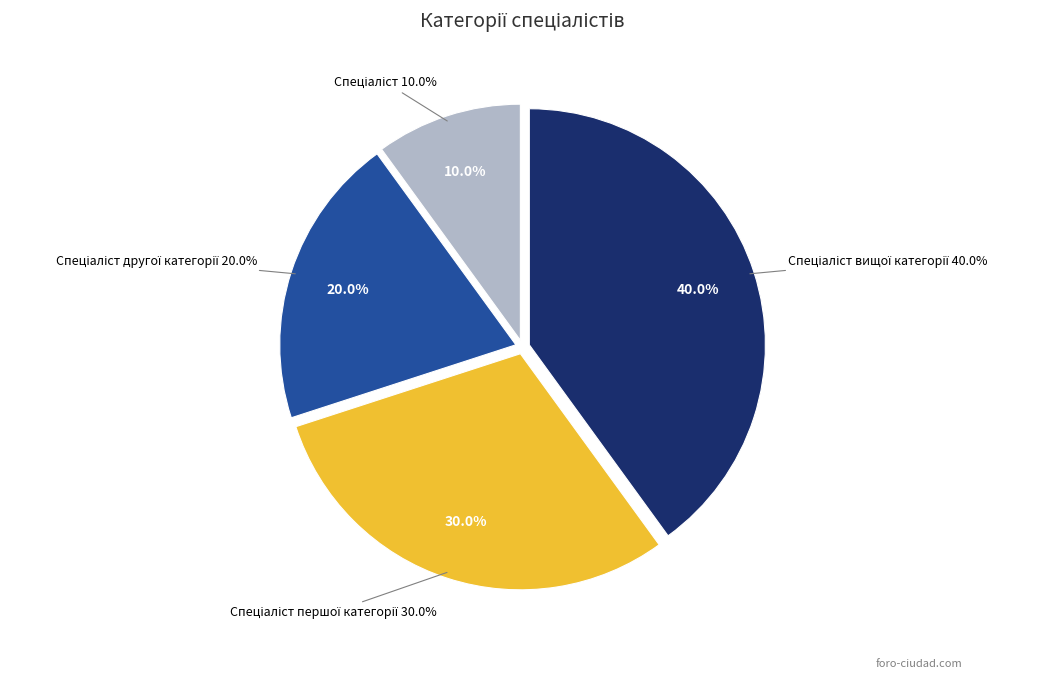

What portion of the pie excludes Спеціаліст другої категорії?

80.0%